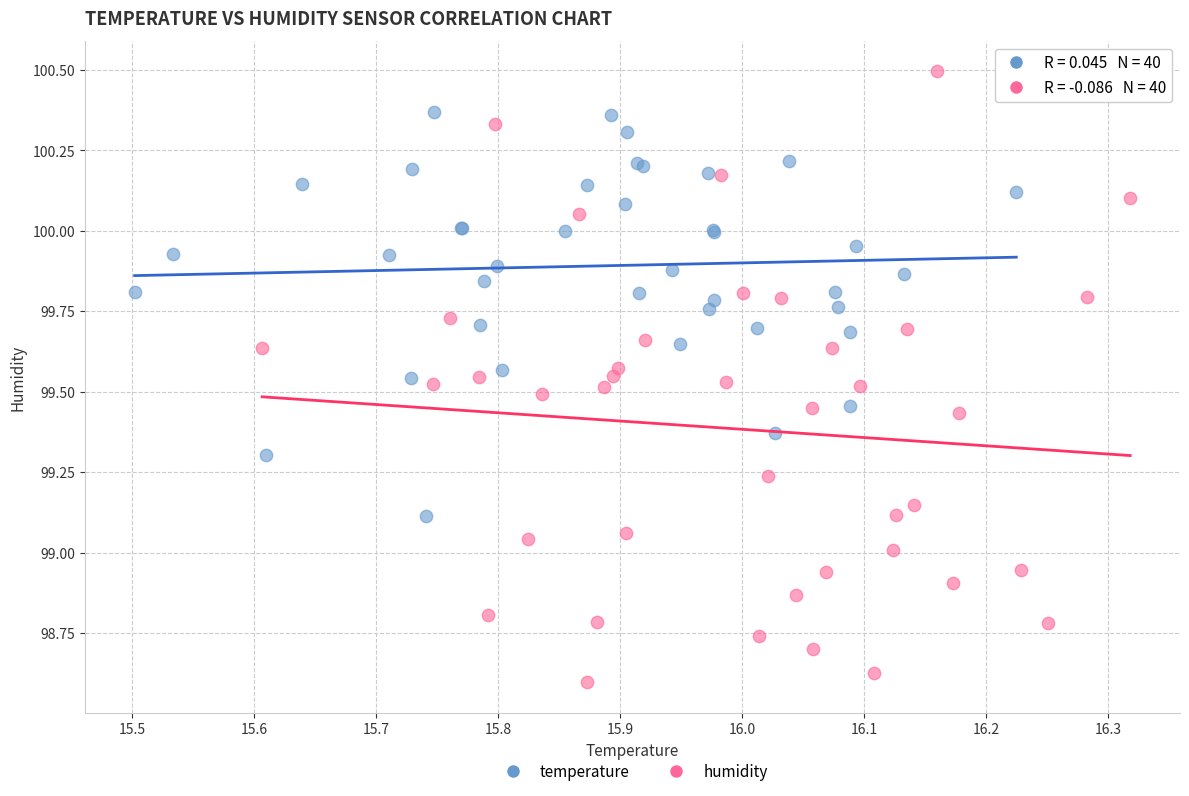

Which series contains the highest Y value?

humidity